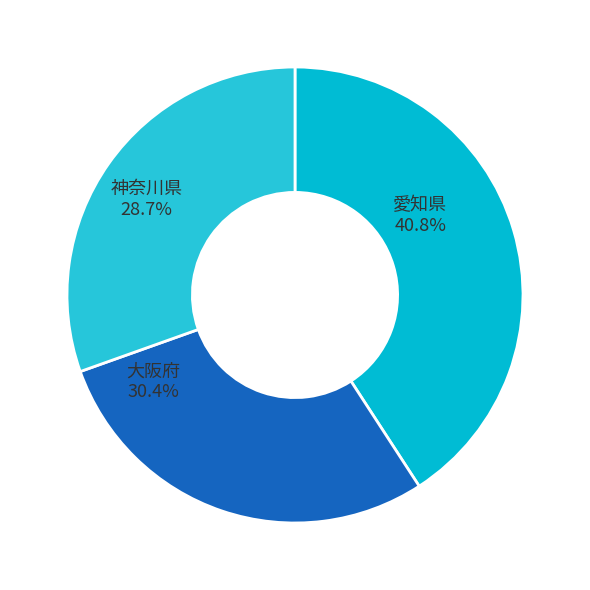

True or false: 兵庫県 accounts for 3% of the total.

False